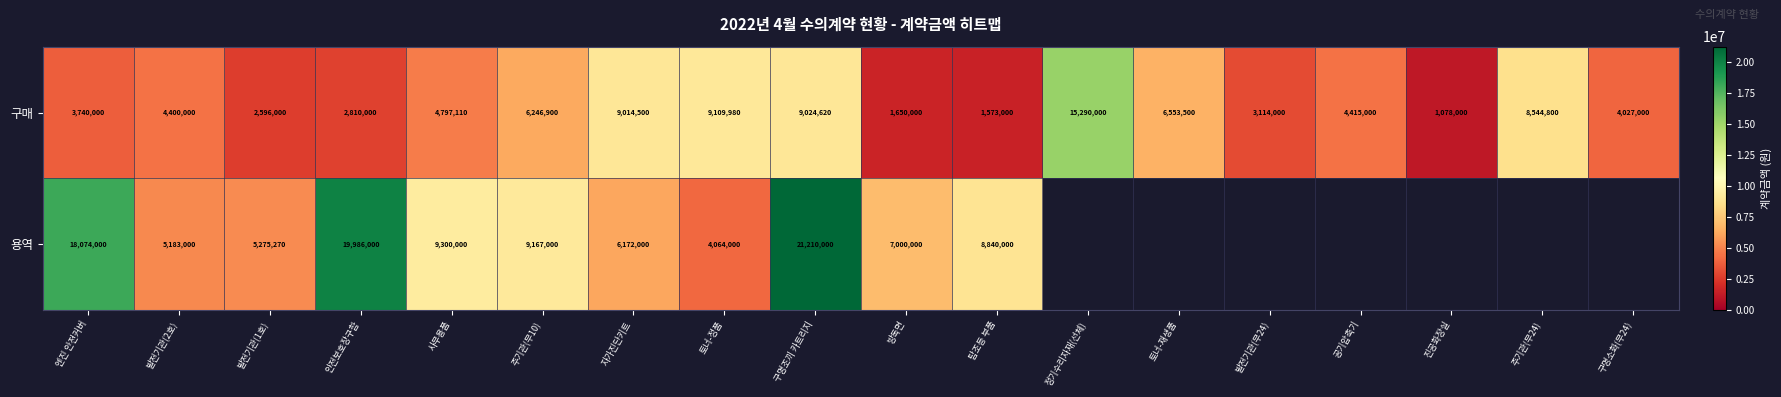

List the labels in order of 구매 value, largest first.

정기수리자재(선체), 토너-정품, 구명조끼 카트리지, 자가진단키트, 주기관(무24), 토너-재생품, 주기관(무10), 사무용품, 공기압축기, 발전기관(2호), 구명소화(무24), 엔진 안전커버, 발전기관(무24), 안전보호장구함, 발전기관(1호), 방독면, 탐조등 부품, 진공화장실